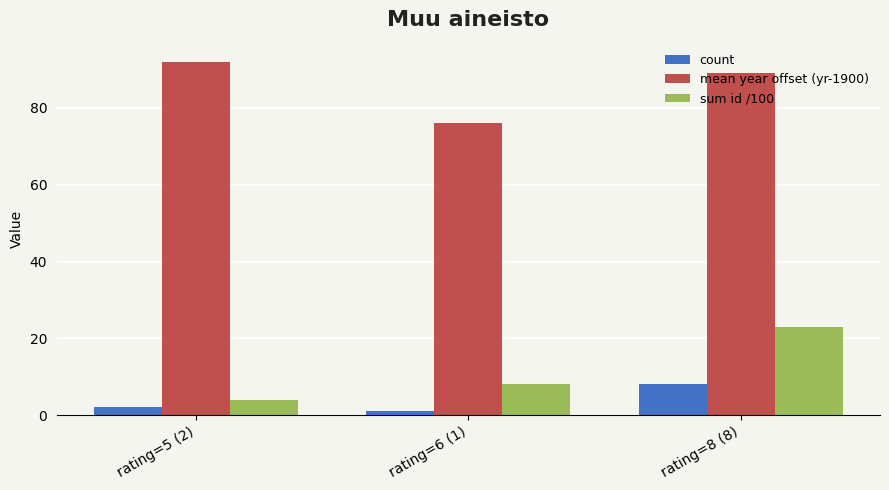

How many bars are there in each group?

3